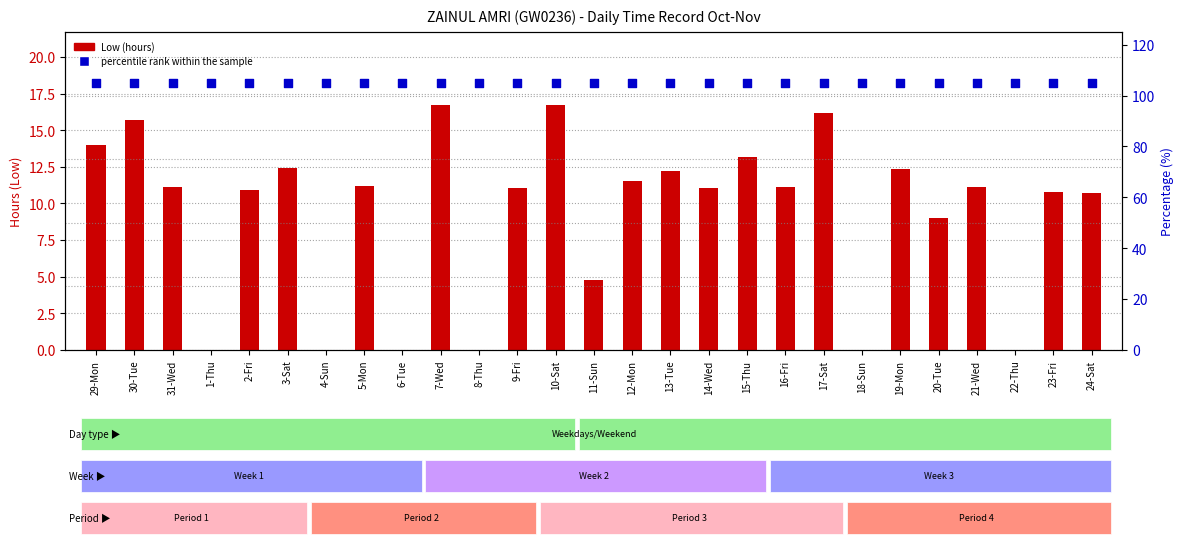

Which series contains the highest Y value?

percentile rank within the sample